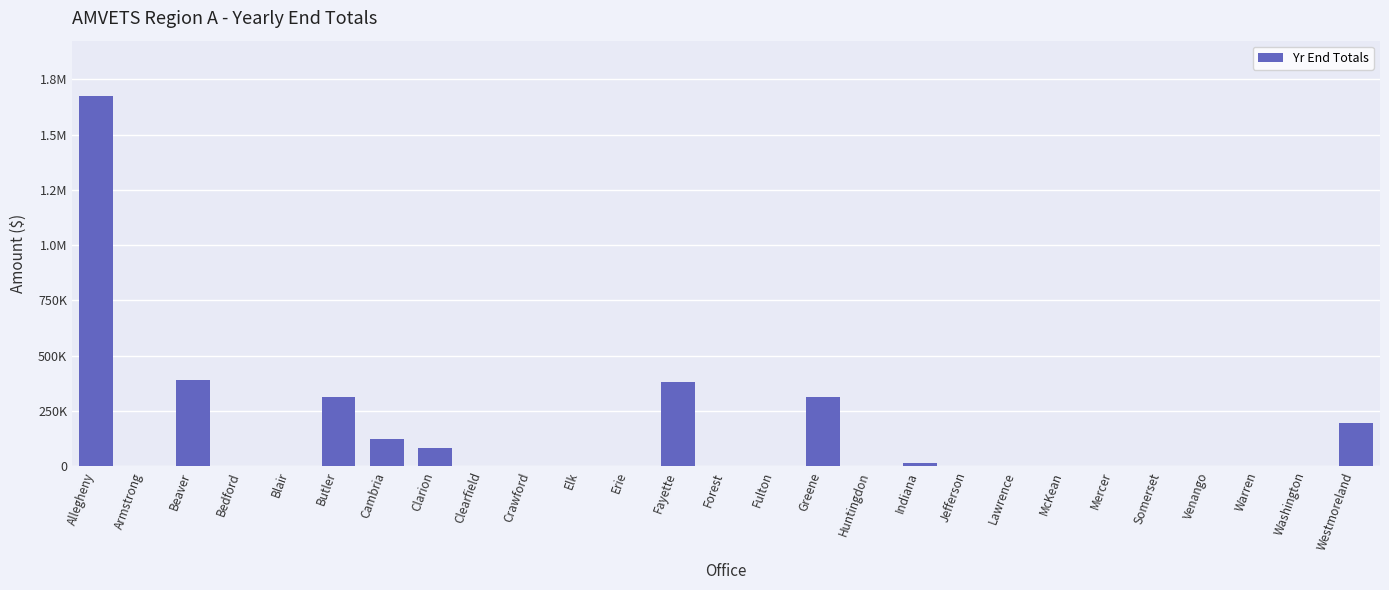

Are the bars horizontal?

No